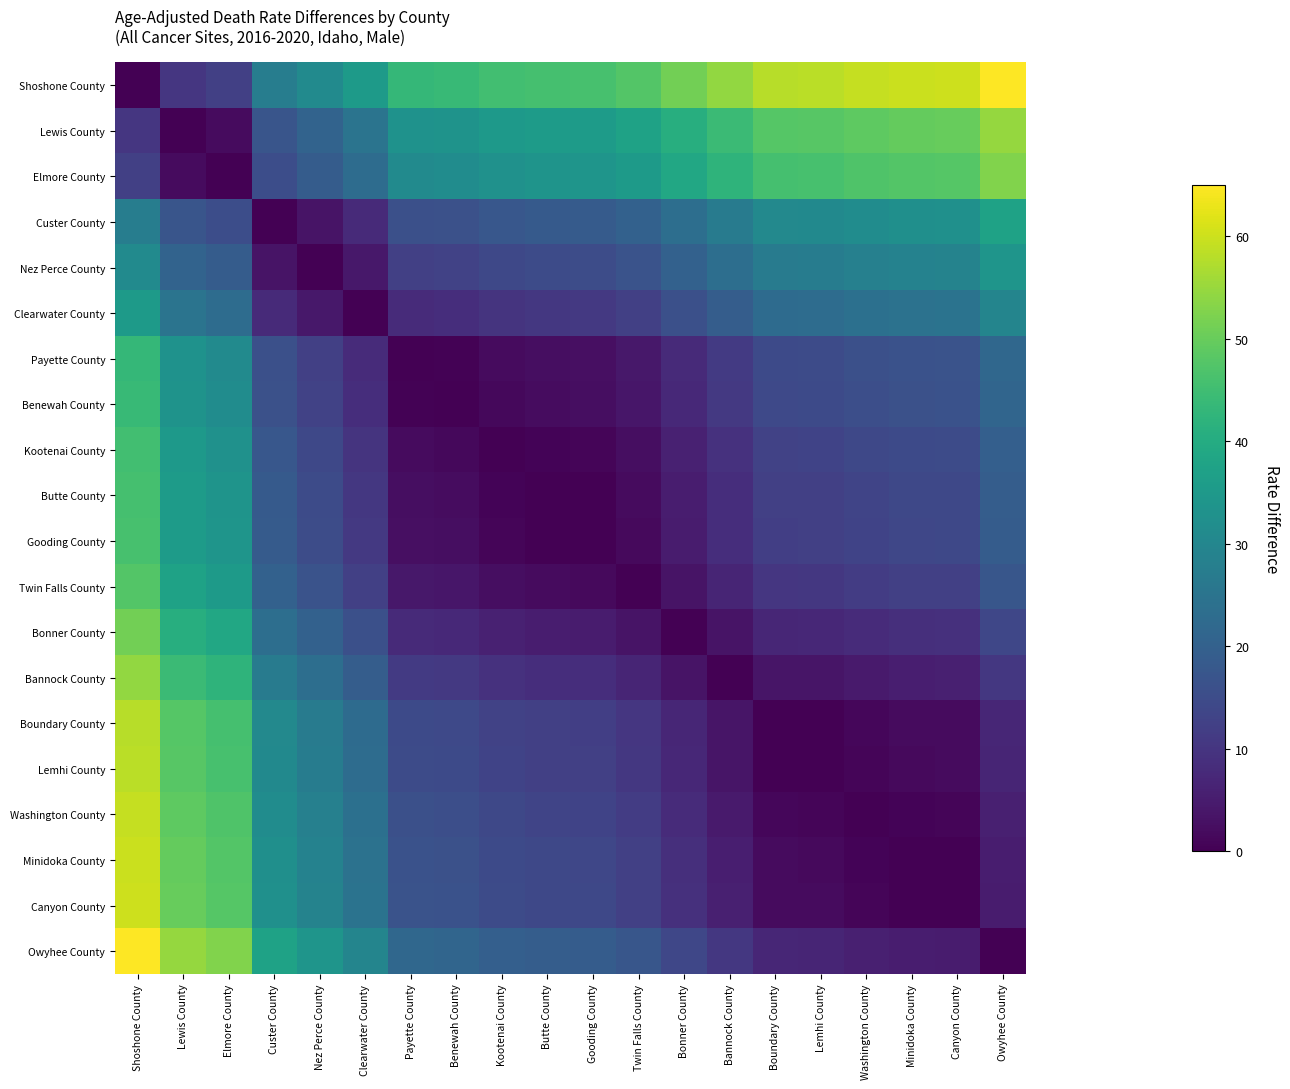

Between Gooding County and Minidoka County, which series saw the biggest shift?

Shoshone County